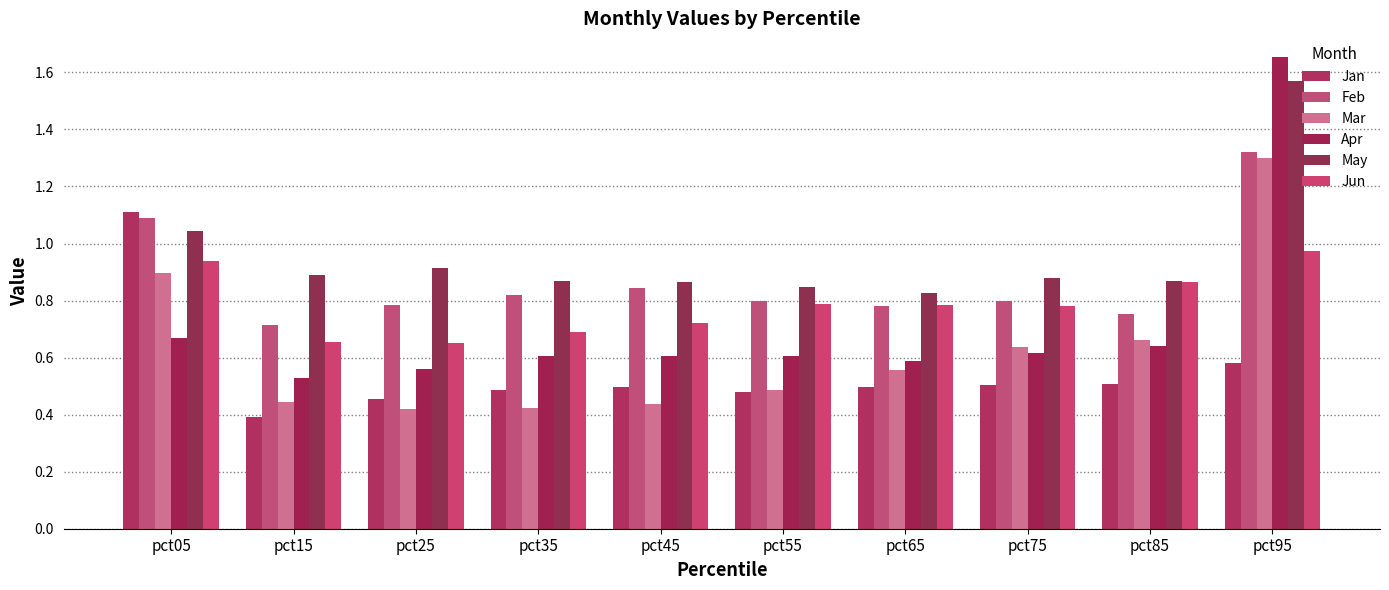

Does the chart contain stacked bars?

No